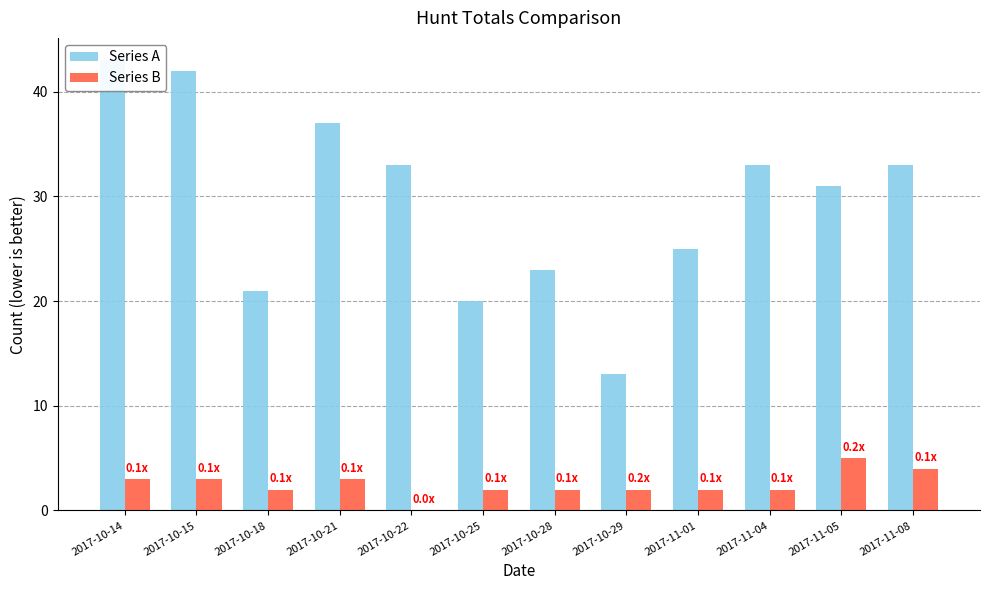

Rank the series by their maximum value, from lowest to highest.

Series B, Series A